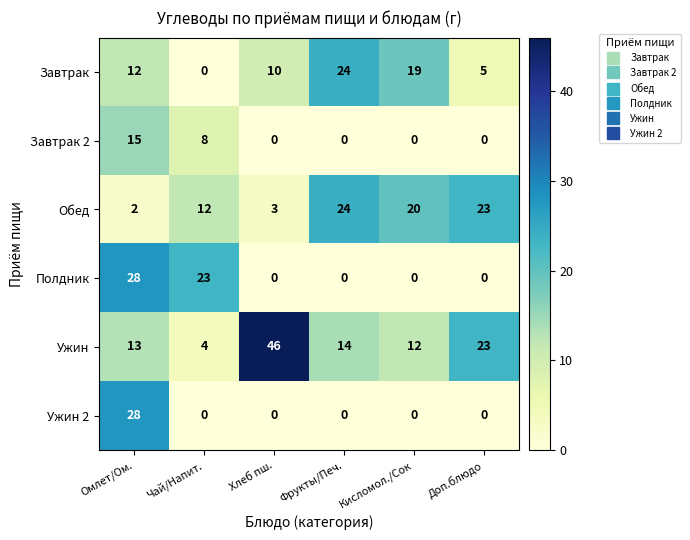

What is the sum of the Полдник values at Чай/Напит. and Хлеб пш.?

23